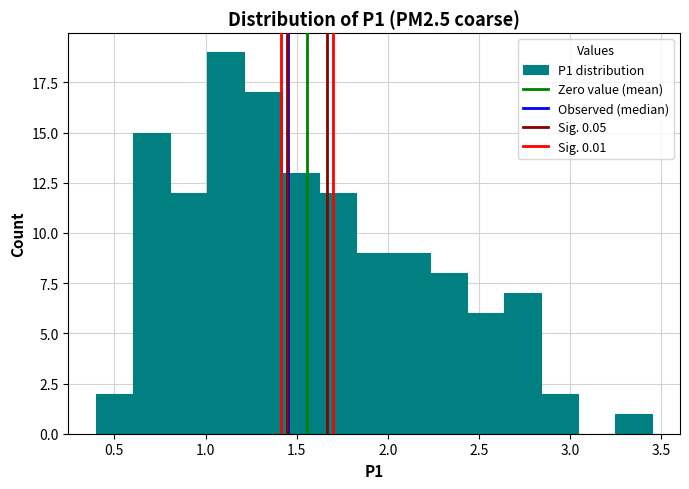

How tall is the bar that spans 1.20 to 1.40 on the x-axis? Neither the bar edges nor the heights are printed on the chart, so give them approximately, as read against the axes.

17